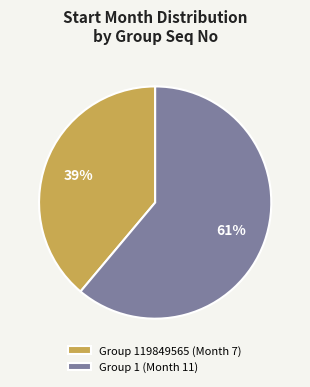

The Group 119849565 (Month 7) slice represents 39% of the pie. True or false?

True